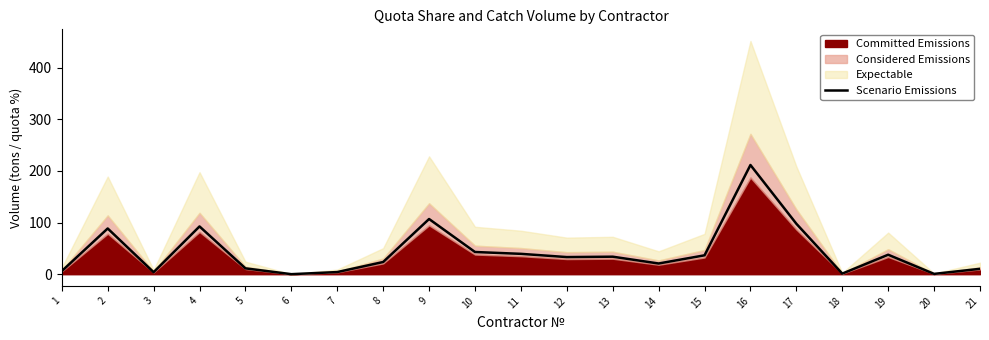

Reading right to left, extract all data points from this chart.

21=10.5	20=0.6	19=37.8	18=1.2	17=97.7	16=211.6	15=36.6	14=20.8	13=33.9	12=33.2	11=39.5	10=43.0	9=106.9	8=23.6	7=4.2	6=0.1	5=11.4	4=92.5	3=3.9	2=88.6	1=6.1